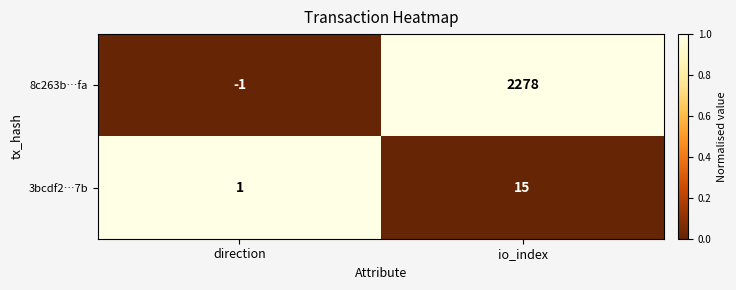

Which series changed the most between direction and io_index?

8c263b…fa